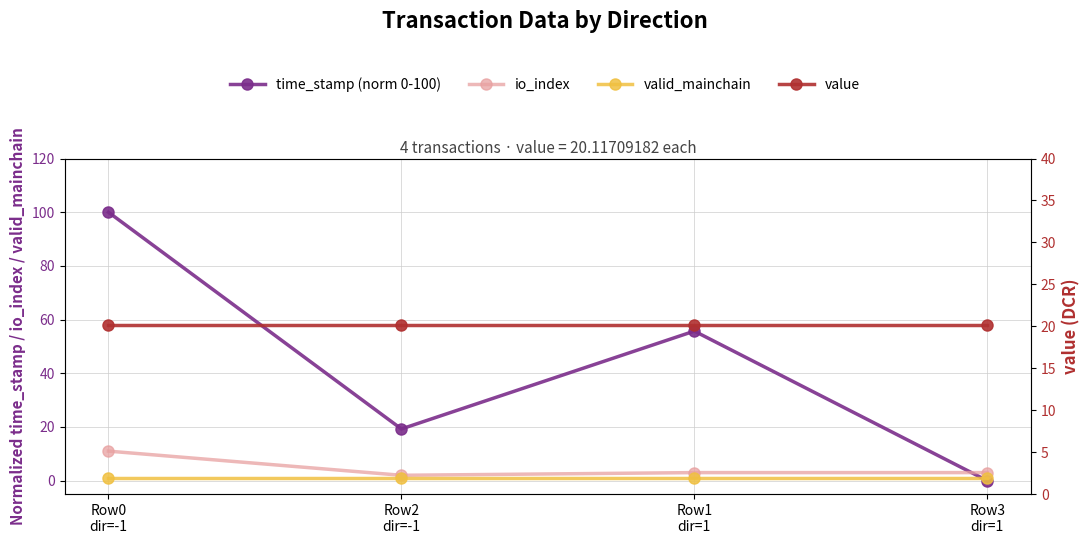

At which label does value reach its minimum?

Row0
dir=-1